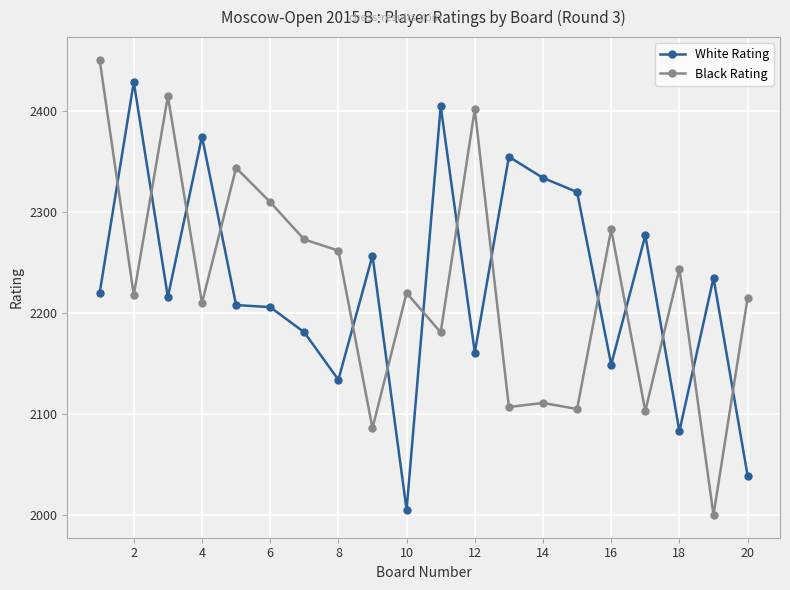

Reading left to right, transcribe all the data shown in this chart.

White Rating: 2220	2429	2216	2375	2208	2206	2181	2134	2257	2005	2405	2161	2355	2334	2320	2149	2277	2083	2235	2039
Black Rating: 2451	2218	2415	2210	2344	2310	2273	2262	2086	2220	2181	2402	2107	2111	2105	2283	2103	2244	2000	2215